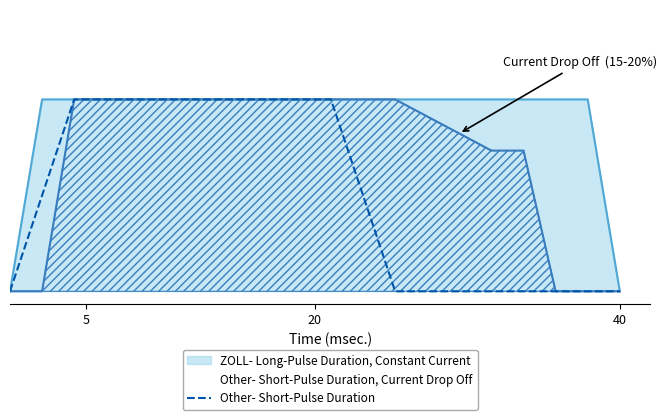

Count the number of values greater than 0.

11